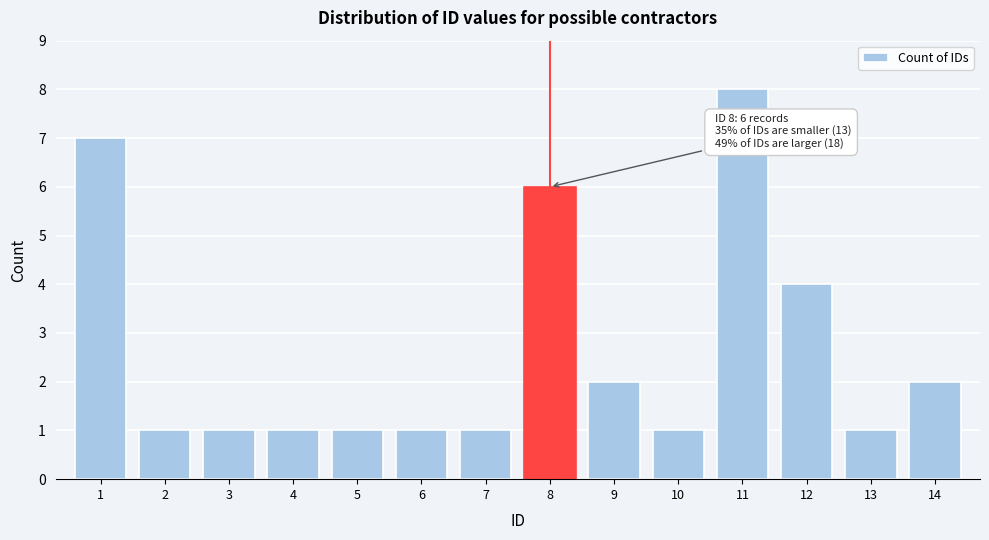

Reading left to right, what are all the values shown in this chart?

7	1	1	1	1	1	1	6	2	1	8	4	1	2